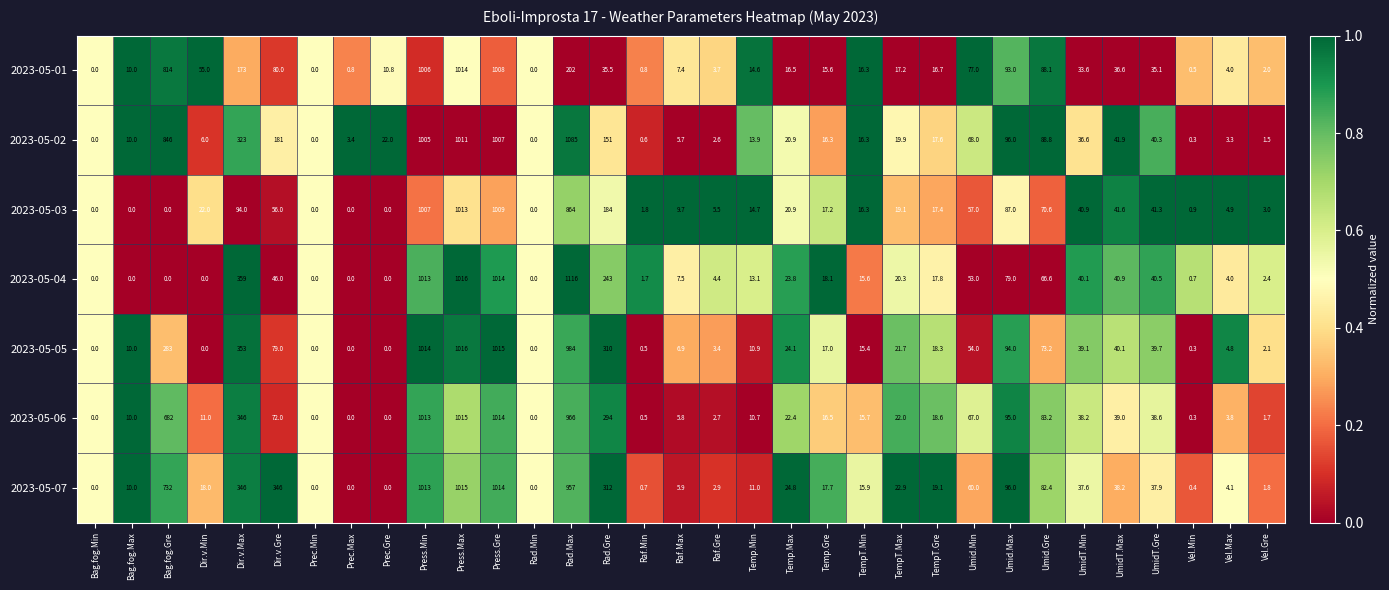

Is the value of 2023-05-05 at Rad.Min greater than the value of 2023-05-06 at Raf.Max?

No